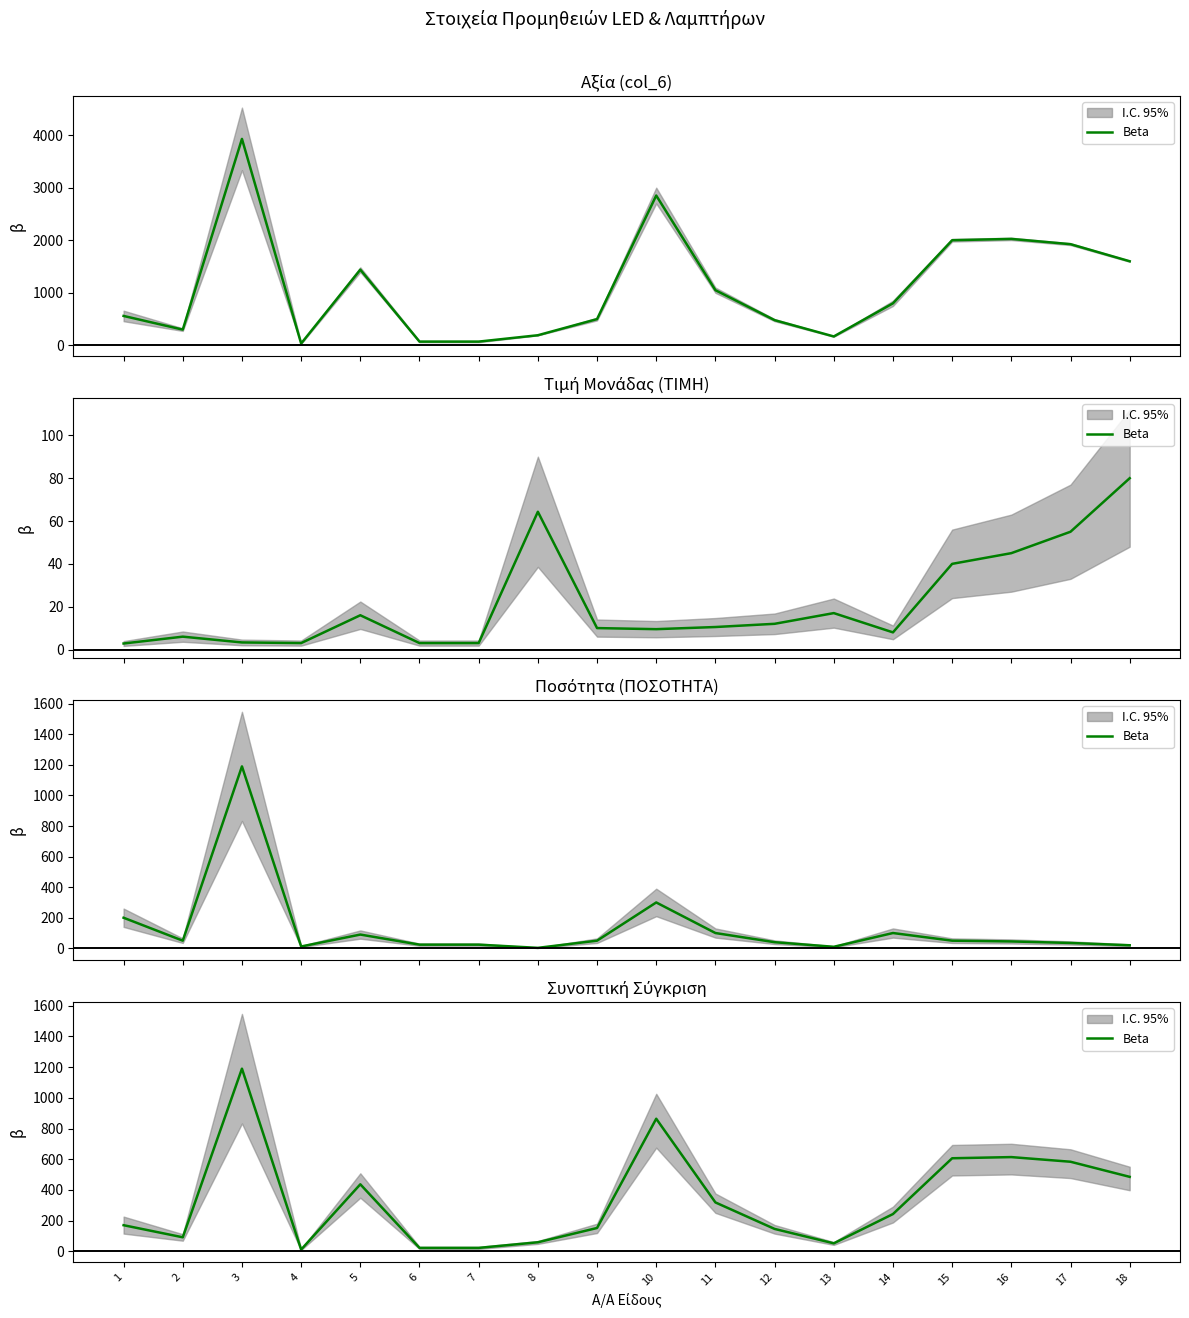

Is it true that the value at 6 is 21.8?

True